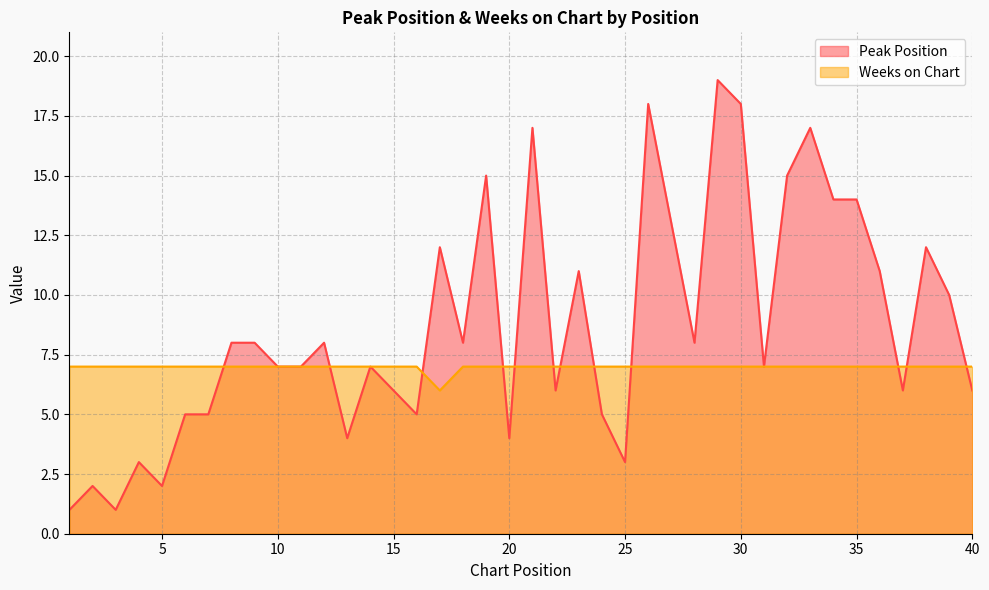

How many times do Peak Position and Weeks on Chart cross each other?

12